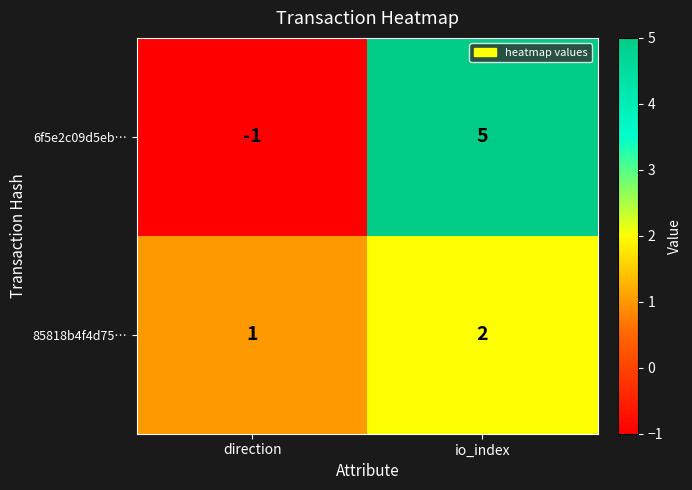

True or false: 85818b4f4d75… has a value of 2 at io_index.

True